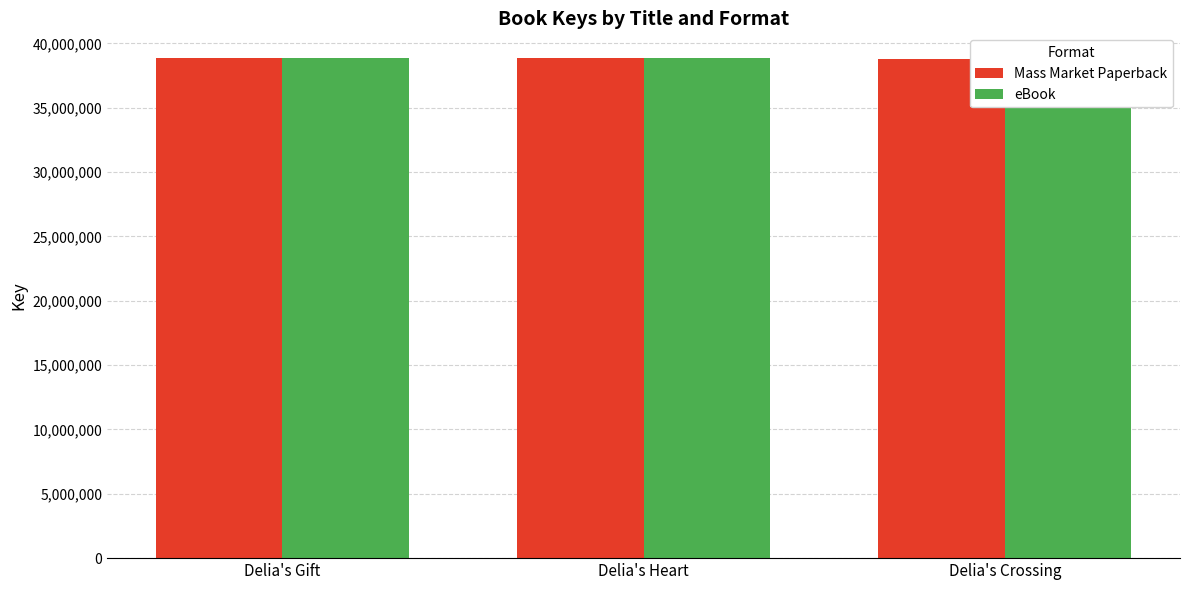

At which category does the chart reach its peak across all series?

Delia's Gift